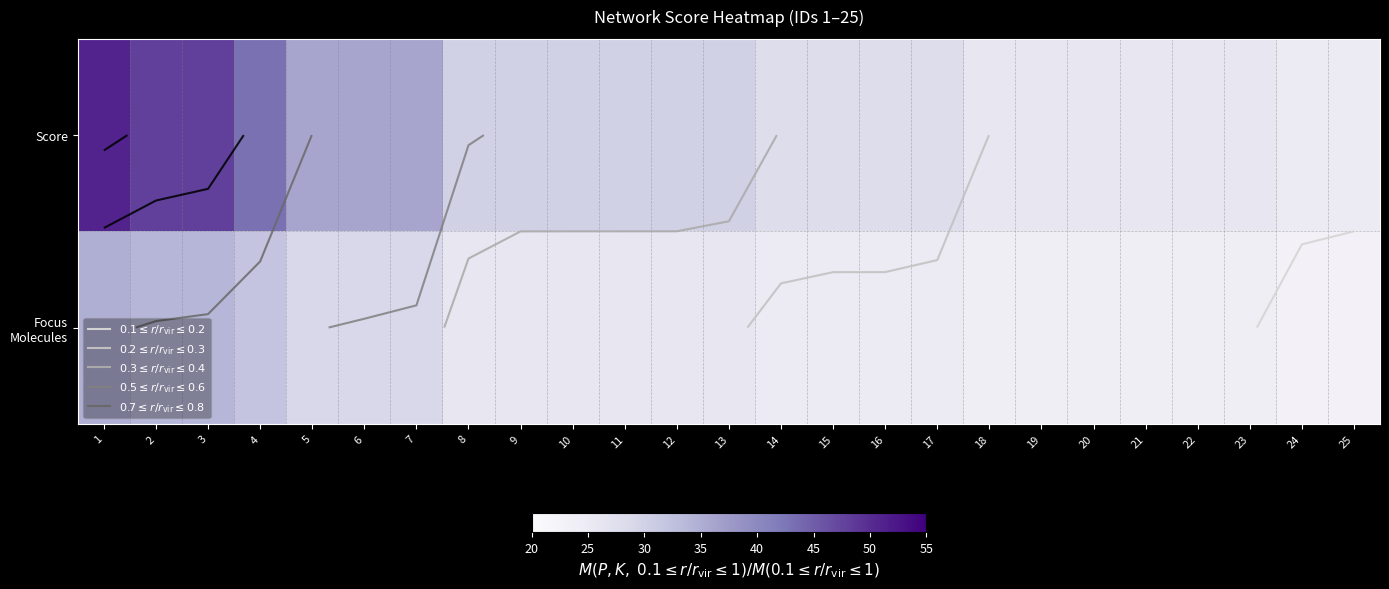

The Focus Molecules series shows 11 at 7. True or false?

False